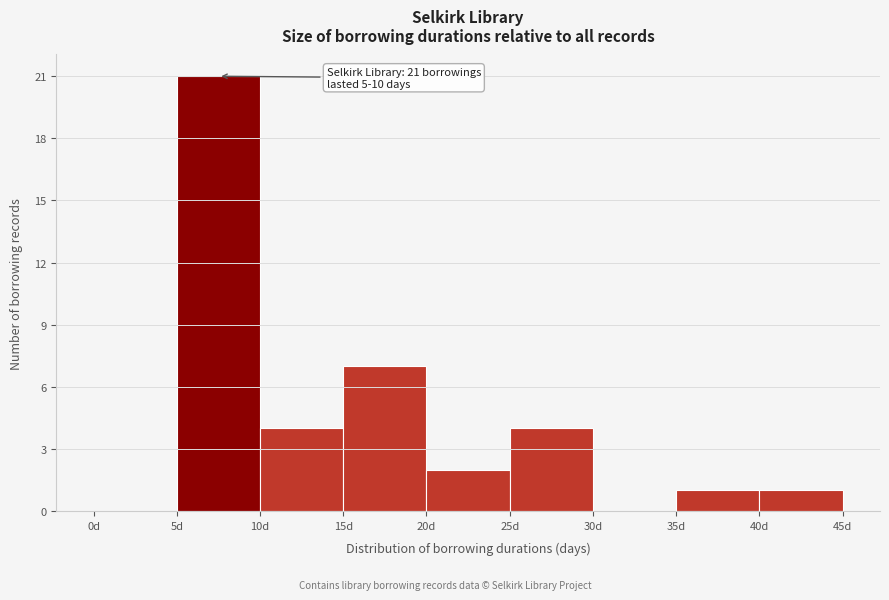

Which range on the x-axis has the tallest bar?

5 to 10